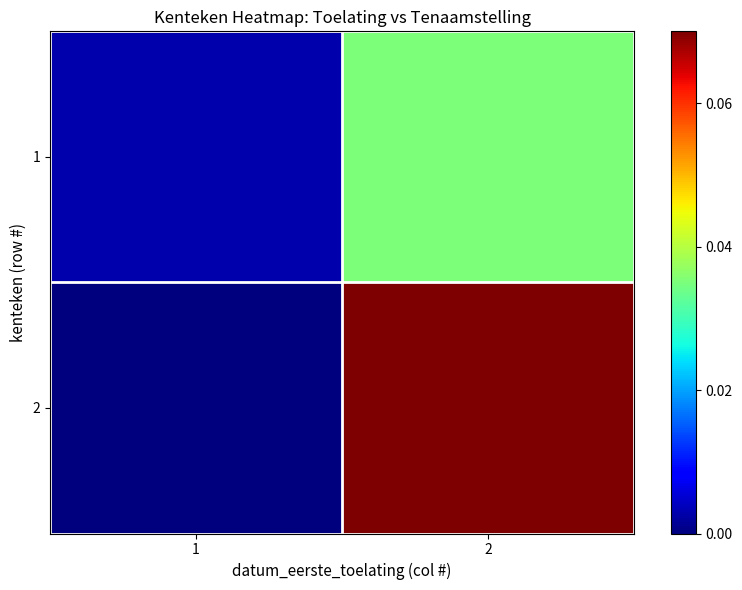

Count the number of categories in the chart.

2